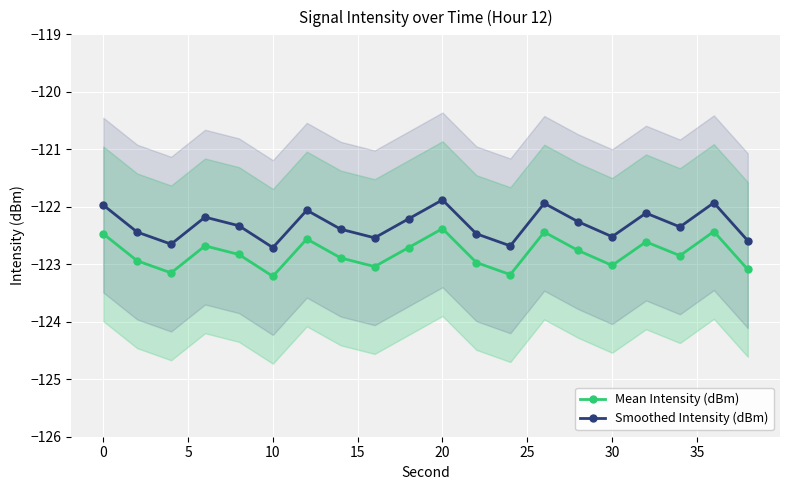

What is the minimum value for Smoothed Intensity (dBm)?

-122.7